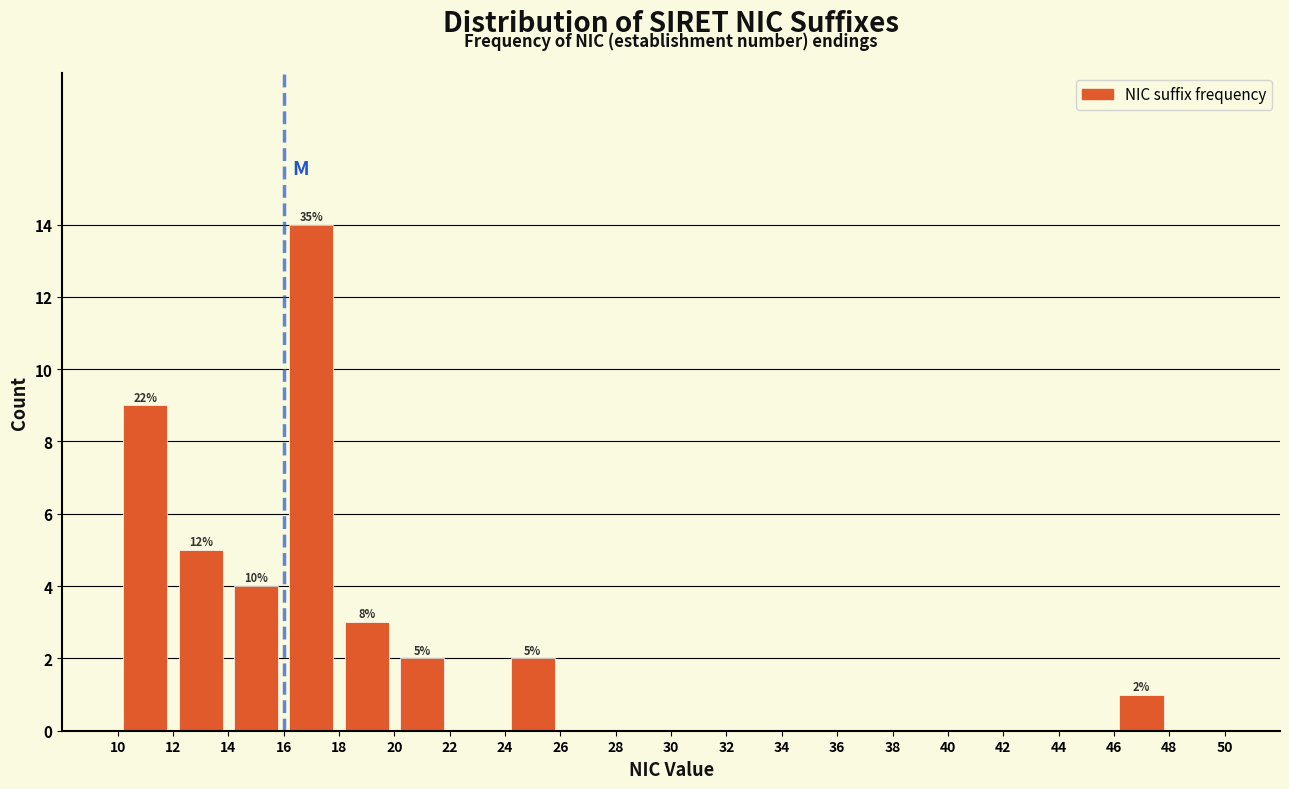

Which range on the x-axis has the tallest bar?

16 to 18